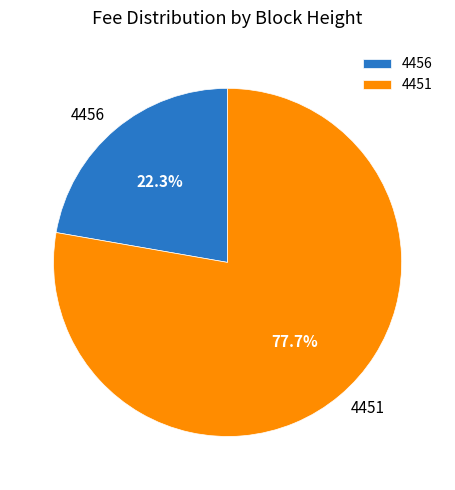

True or false: 4451 accounts for 71% of the total.

False